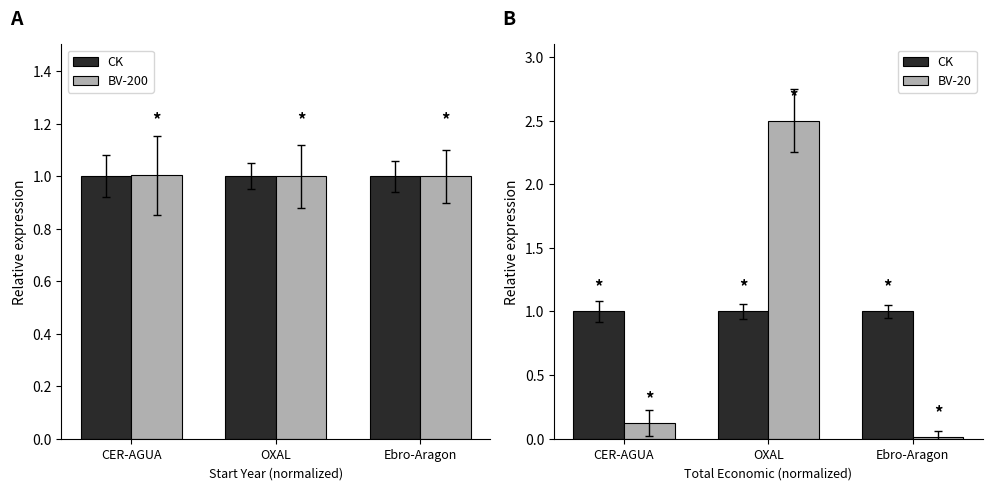

What is the difference between the BV-20 values at OXAL and Ebro-Aragon?

2.5